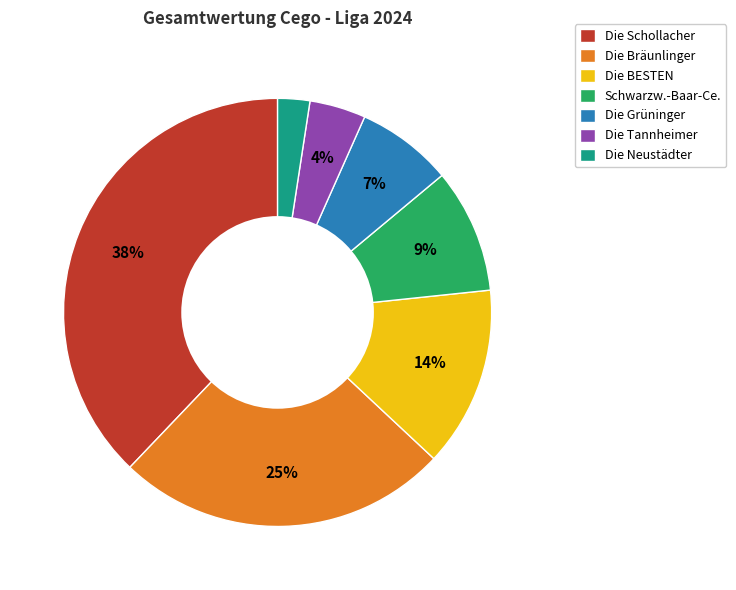

Do Die Neustädter and Die Tannheimer together represent more than half of the pie?

No